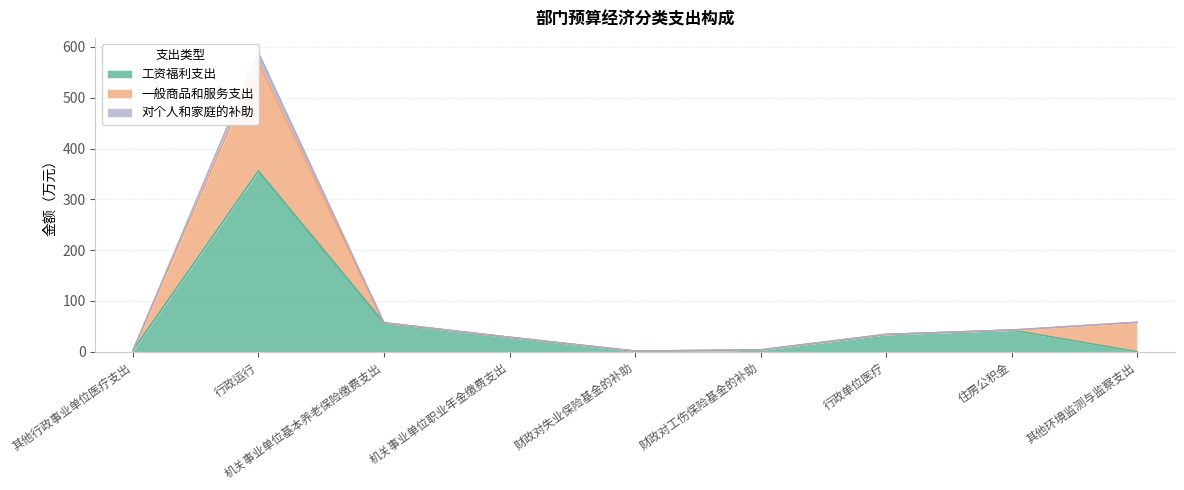

True or false: 工资福利支出 and 对个人和家庭的补助 cross at least once.

False